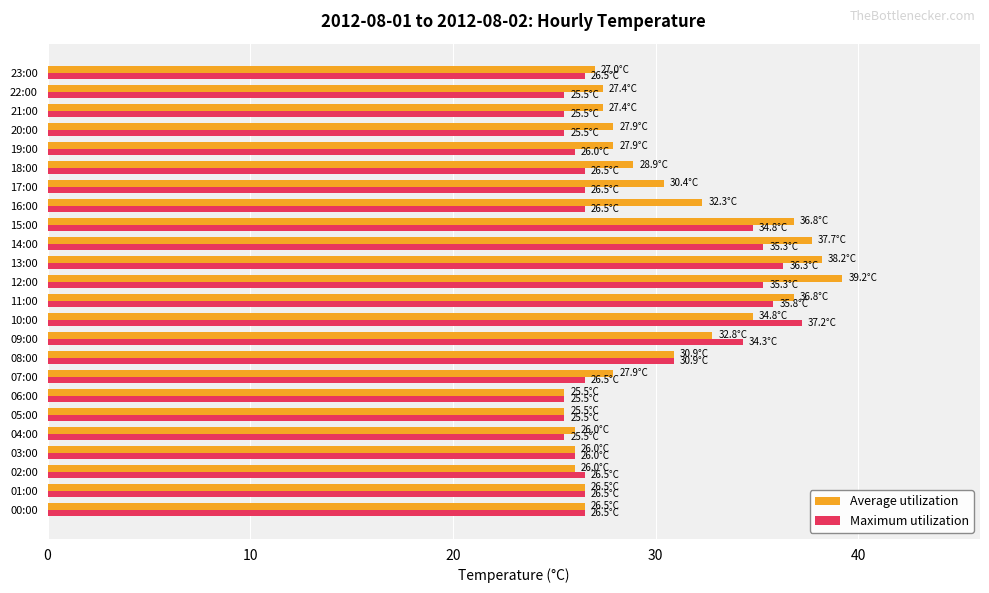

Rank the series by their maximum value, from highest to lowest.

Average utilization, Maximum utilization